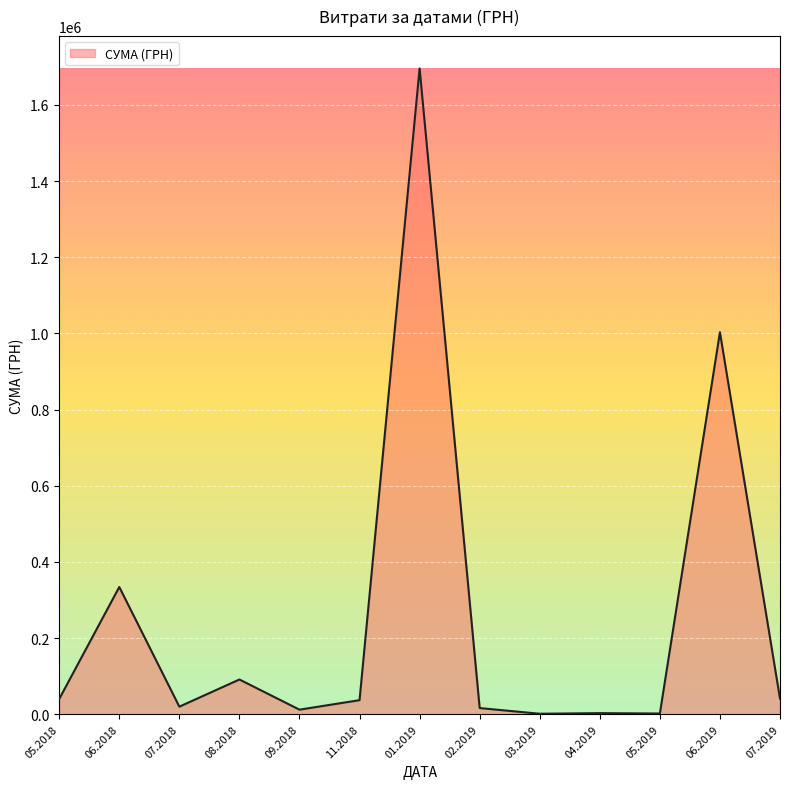

What is the ratio of the value at 01.2019 to the value at 05.2018?

42.4